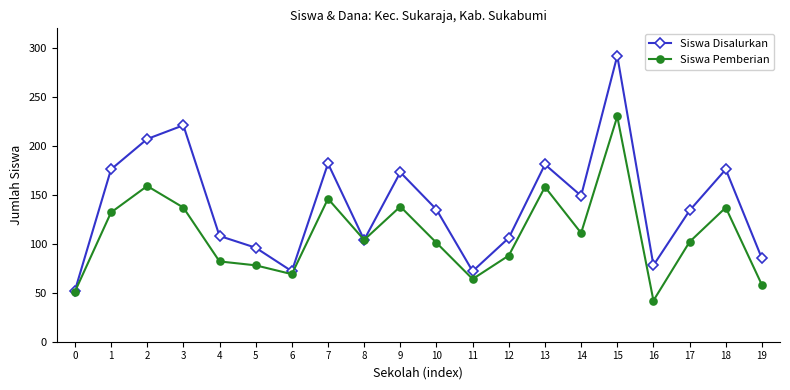

At 19, list the series in order from largest to smallest.

Siswa Disalurkan, Siswa Pemberian